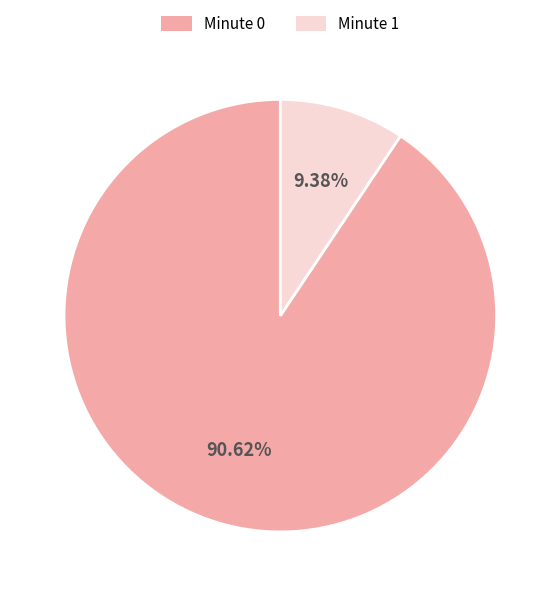

Do Minute 1 and Minute 0 together represent more than half of the pie?

Yes